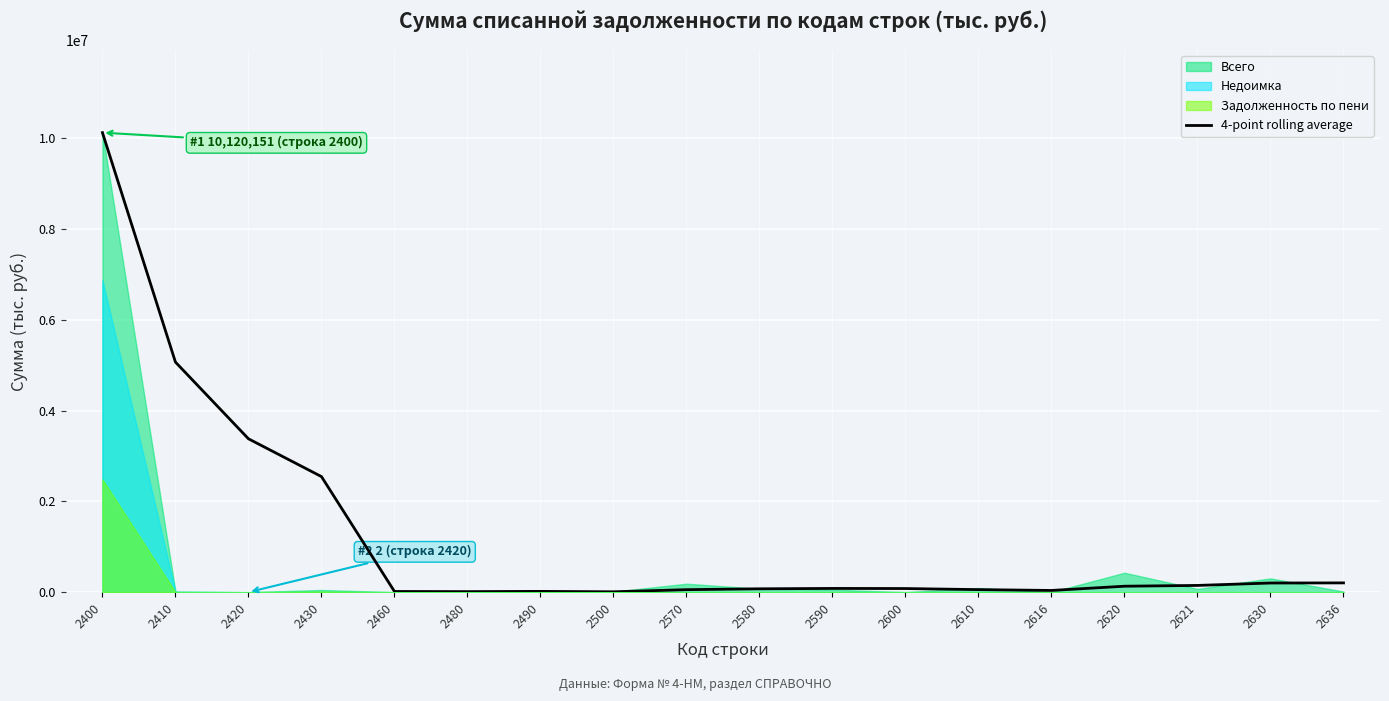

Where is the data nearest to the value 5064375?

2410